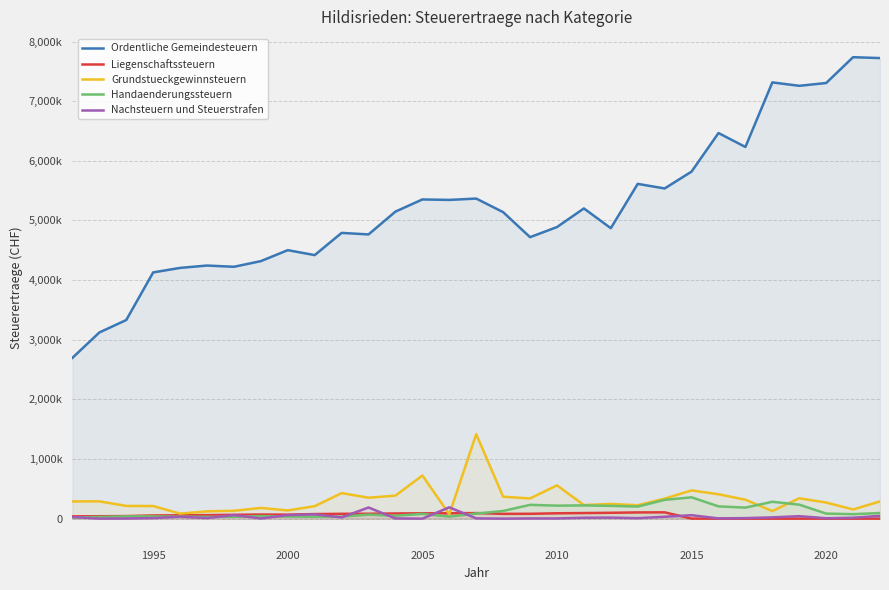

Reading right to left, what are all the values shown in this chart?

Ordentliche Gemeindesteuern: 7722202	7737319	7304212	7257470	7314617	6232121	6465417	5819374	5536216	5613120	4870178	5201400	4888910	4719581	5139219	5366753	5344189	5352044	5148397	4765609	4791251	4418756	4501863	4317853	4223128	4243845	4204334	4128759	3330471	3121612	2696319
Liegenschaftssteuern: 0	0	0	0	0	0	127	821	105776	104566	98251	93905	89854	81434	80471	93621	89832	89635	86576	81959	81162	76735	67174	69071	64721	59341	56849	53049	43116	40305	38424
Grundstueckgewinnsteuern: 289441	154317	269837	341749	127694	317925	409088	474219	336174	224180	246960	228039	558569	338670	367736	1417491	73957	724221	386493	351346	428186	209180	137794	179998	131903	122855	84282	211479	213674	290014	289205
Handaenderungssteuern: 94354	75105	84830	234785	282944	185135	205917	357849	315021	202484	214112	222224	218142	231454	128892	85248	34425	79836	48269	67598	34605	32887	35918	42467	31706	28956	34386	37169	38861	27250	20850
Nachsteuern und Steuerstrafen: 46361	15195	7015	41526	21286	9195	4502	57771	31595	8019	17424	15390	3636	3584	0	4750	190301	0	3700	187103	20505	72249	58662	2545	59885	9591	30852	9275	2415	732	26666